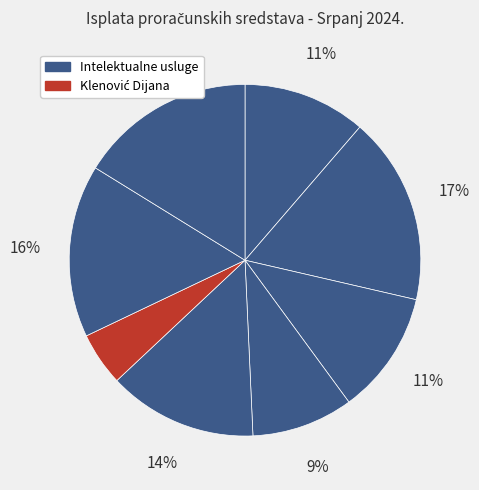

Which slice is the smallest?

KLENOVIĆ DIJANA